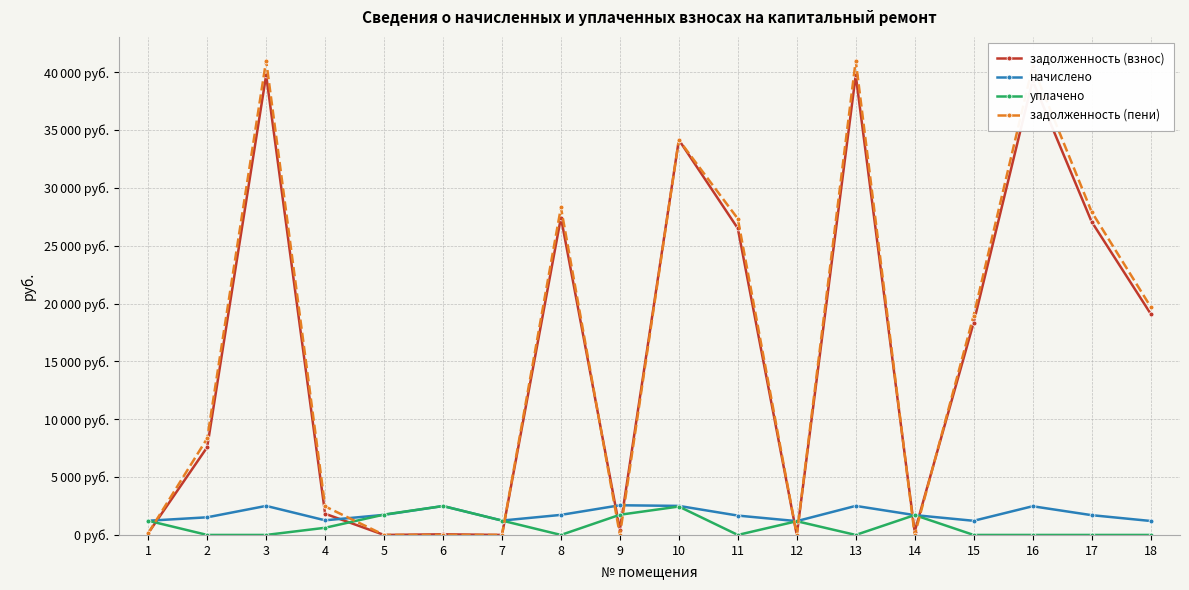

What is the sum of the задолженность (пени) values at 3 and 8?

69322.6